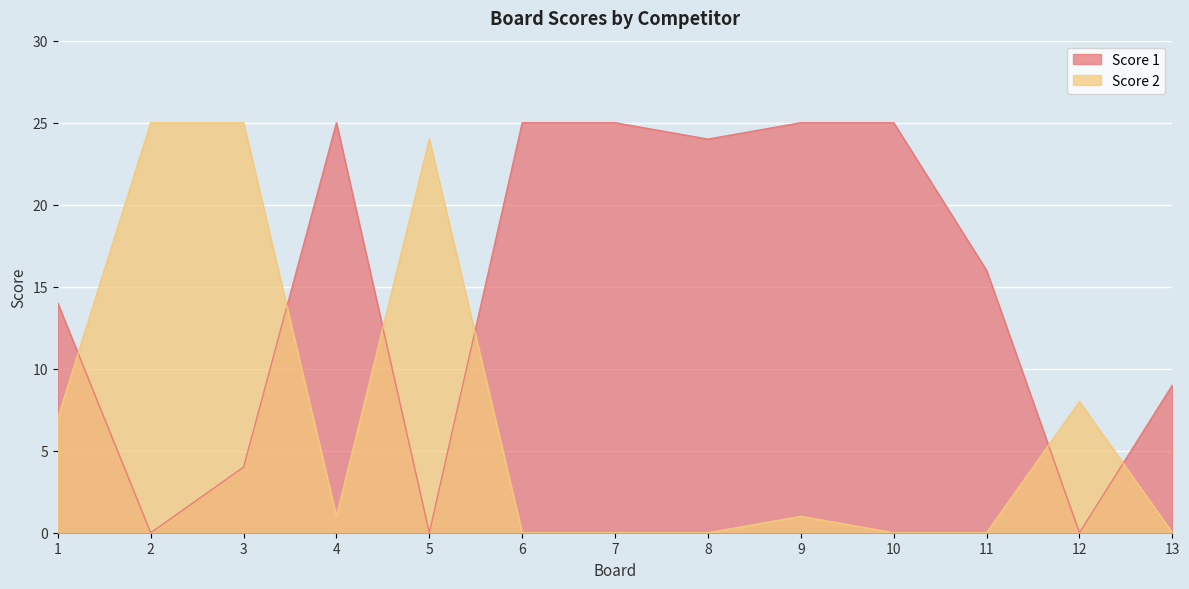

Which has a higher value, 4 or 9?

4